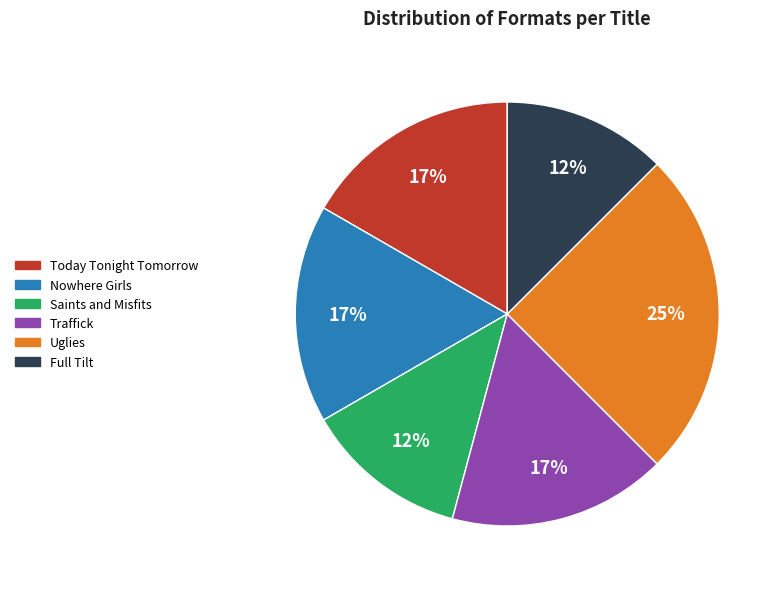

Which category has the biggest portion of the pie?

Uglies